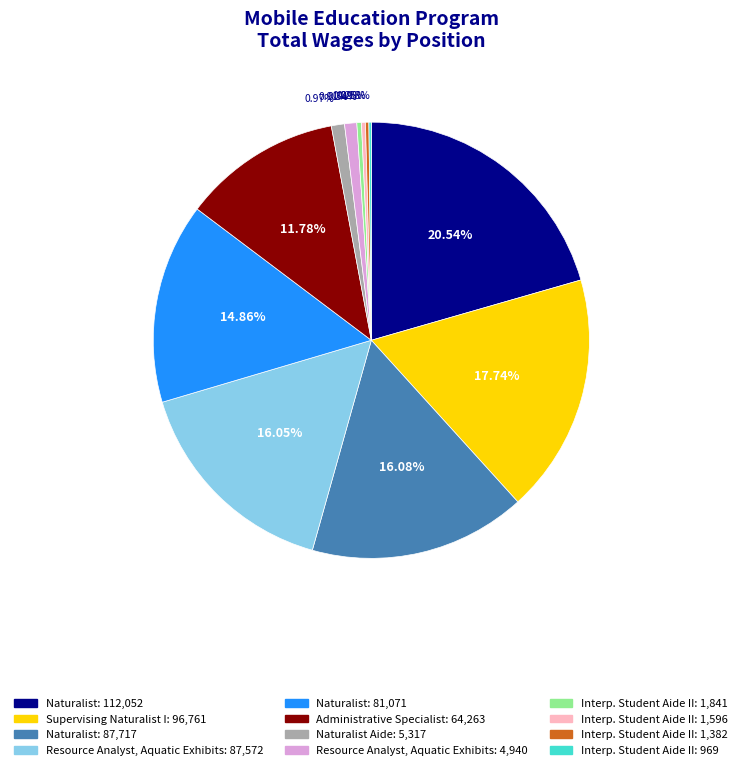

Does any single category account for the majority?

No